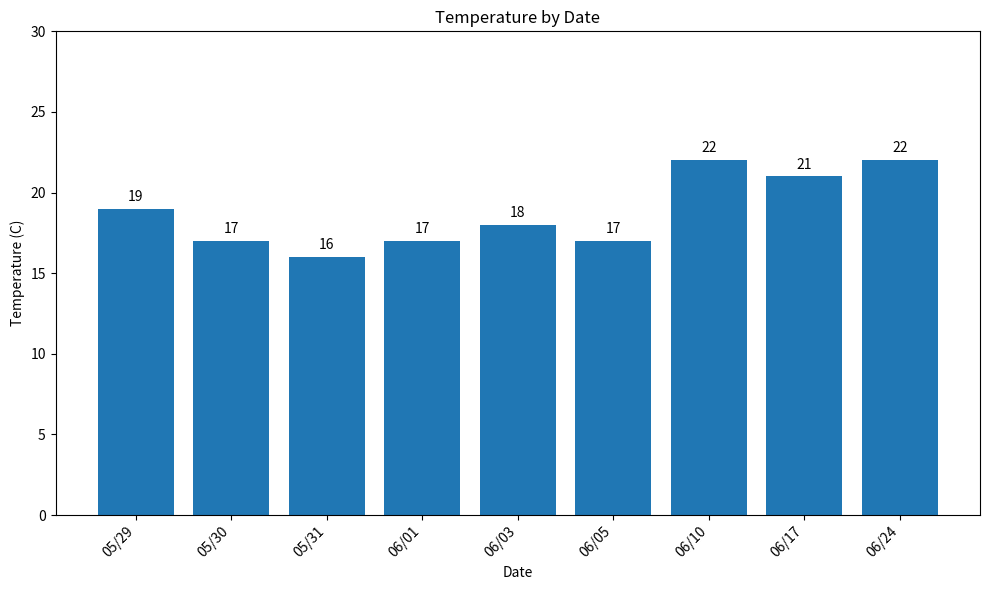

What is the difference between the second highest and second lowest values?

5